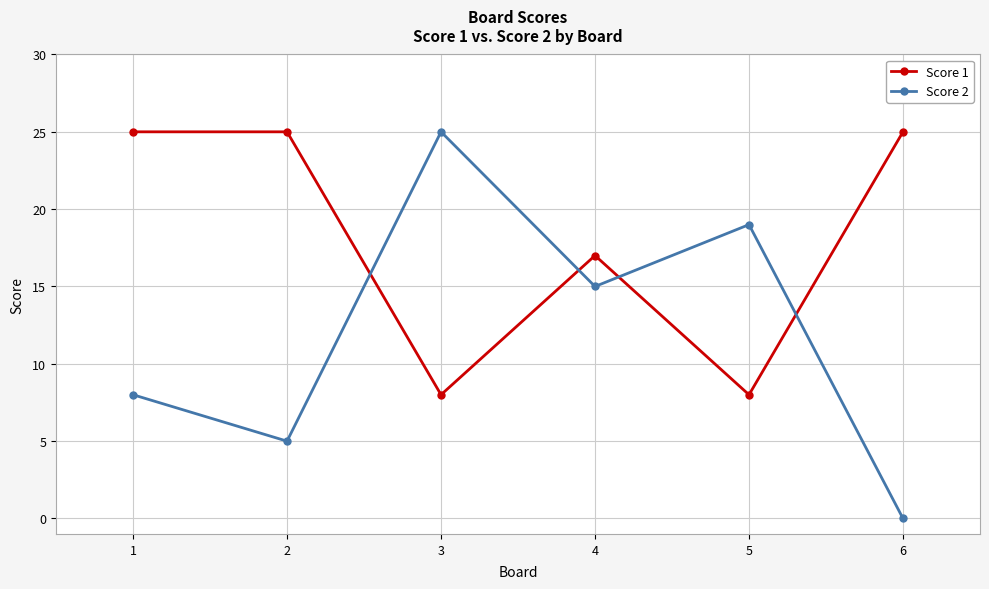

What is the spread (max minus min) of values at 5?

11